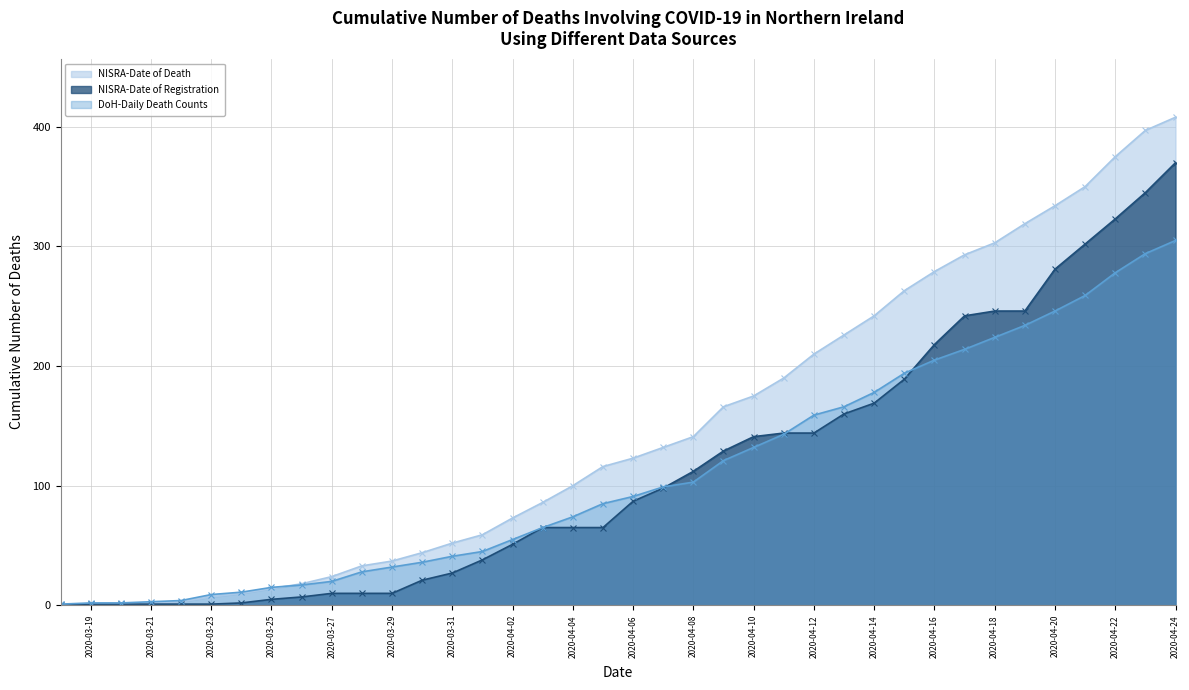

How many values in the DoH-Daily Death Counts series exceed 91?

18